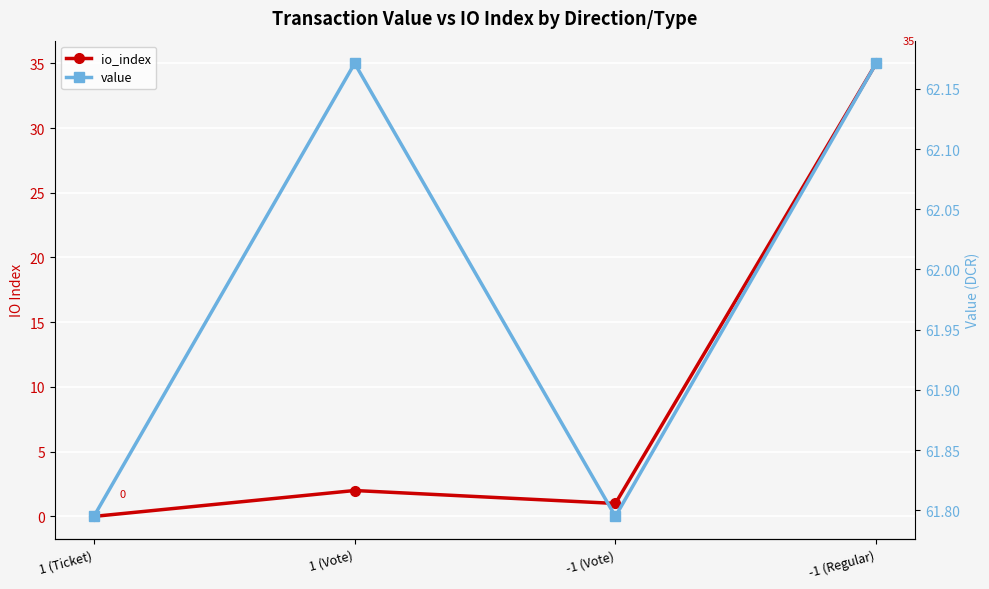

How many lines are shown in the chart?

2